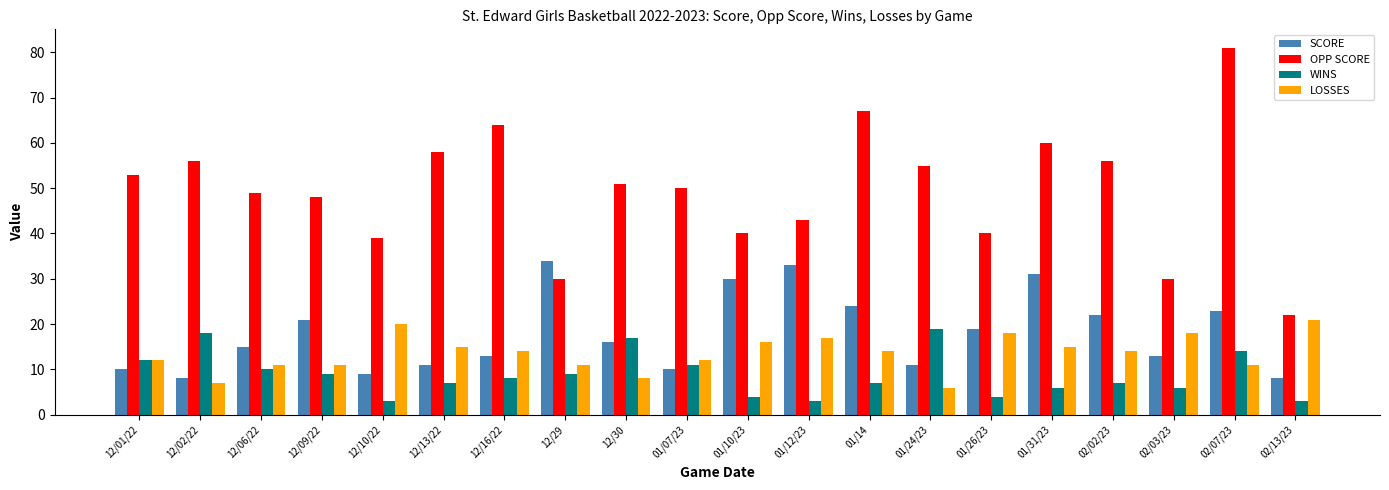

What is the average value of the LOSSES series?

14